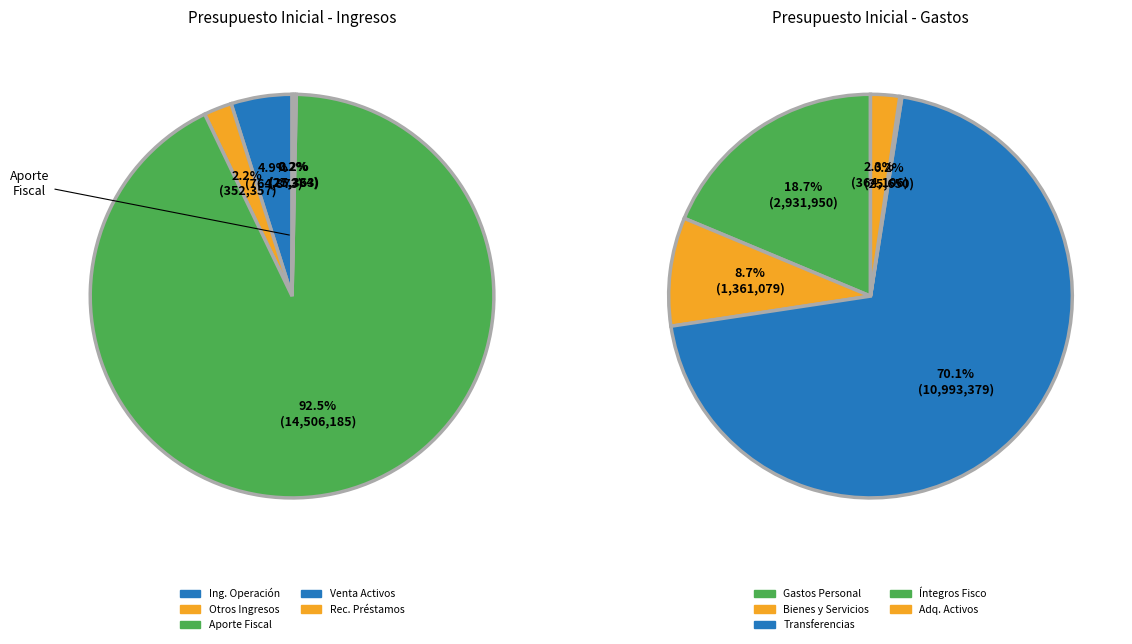

Is it true that INTEGROS AL FISCO is 1% of the pie?

False